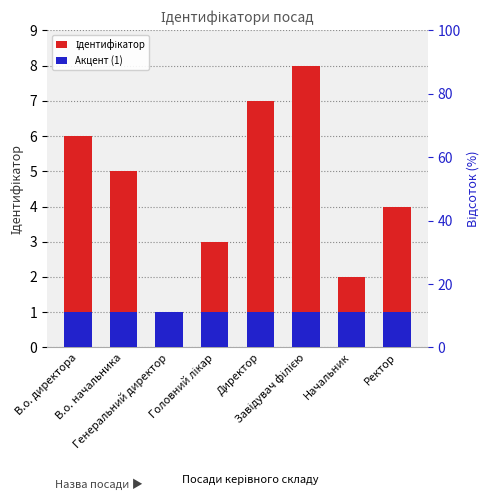

Between Директор and Начальник, which series saw the biggest shift?

Ідентифікатор